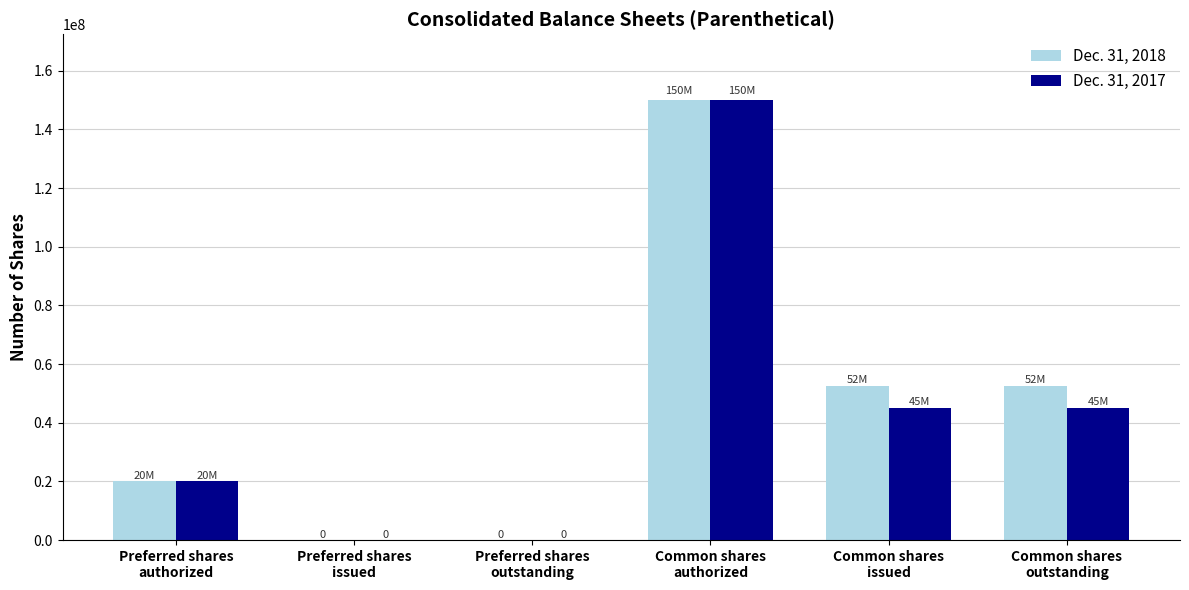

Reading left to right, list all the values displayed in this chart.

Dec. 31, 2018: Preferred shares
authorized=20000000	Preferred shares
issued=0	Preferred shares
outstanding=0	Common shares
authorized=150000000	Common shares
issued=52477593	Common shares
outstanding=52477593
Dec. 31, 2017: Preferred shares
authorized=20000000	Preferred shares
issued=0	Preferred shares
outstanding=0	Common shares
authorized=150000000	Common shares
issued=44938133	Common shares
outstanding=44938133